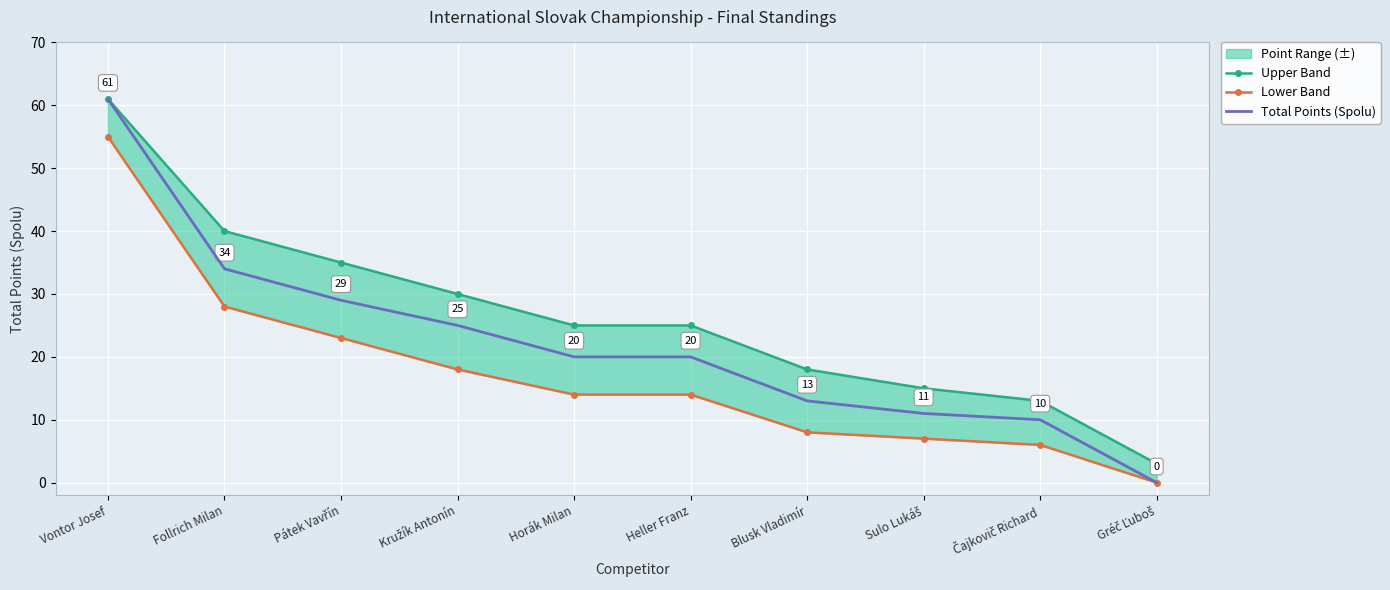

Reading right to left, what are all the values shown in this chart?

Upper Band: Gréč Ľuboš=3	Čajkovič Richard=13	Sulo Lukáš=15	Blusk Vladimír=18	Heller Franz=25	Horák Milan=25	Kružík Antonín=30	Pátek Vavřín=35	Follrich Milan=40	Vontor Josef=61
Lower Band: Gréč Ľuboš=0	Čajkovič Richard=6	Sulo Lukáš=7	Blusk Vladimír=8	Heller Franz=14	Horák Milan=14	Kružík Antonín=18	Pátek Vavřín=23	Follrich Milan=28	Vontor Josef=55
Total Points (Spolu): Gréč Ľuboš=0	Čajkovič Richard=10	Sulo Lukáš=11	Blusk Vladimír=13	Heller Franz=20	Horák Milan=20	Kružík Antonín=25	Pátek Vavřín=29	Follrich Milan=34	Vontor Josef=61